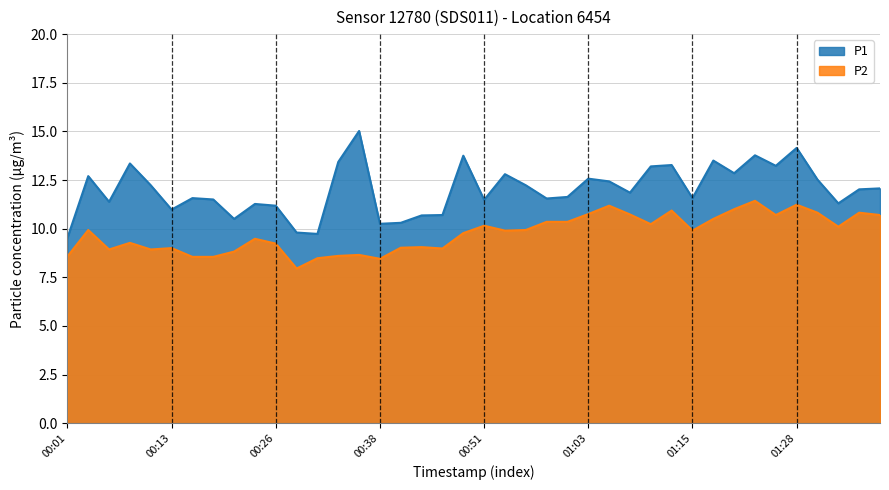

The value of P1 at 00:38 is 10.2. True or false?

True